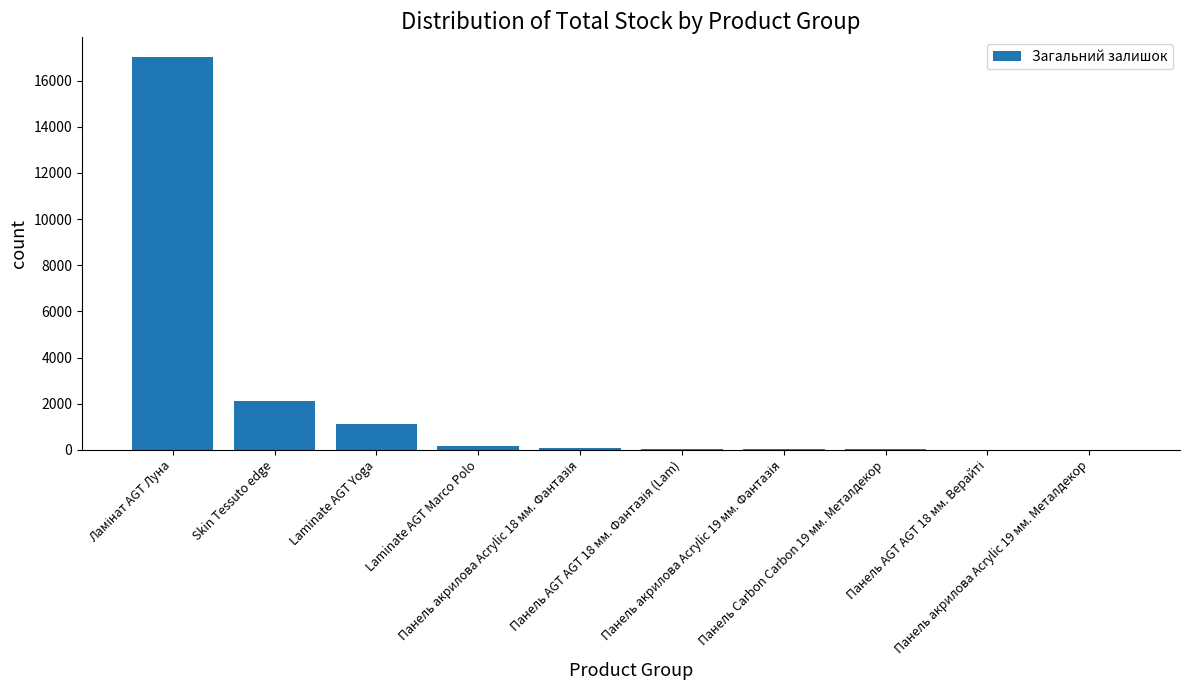

What is the sum of all values?

20592